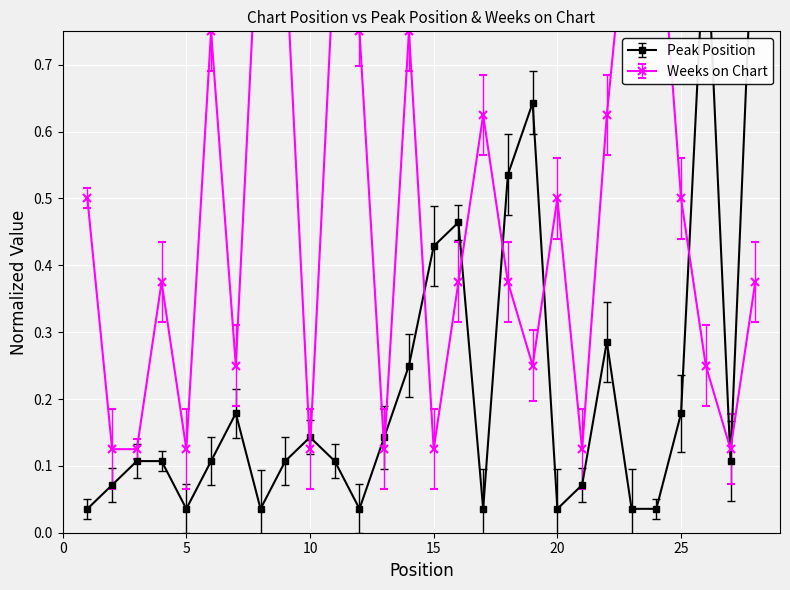

At how many categories does at least one series exceed 0?

28